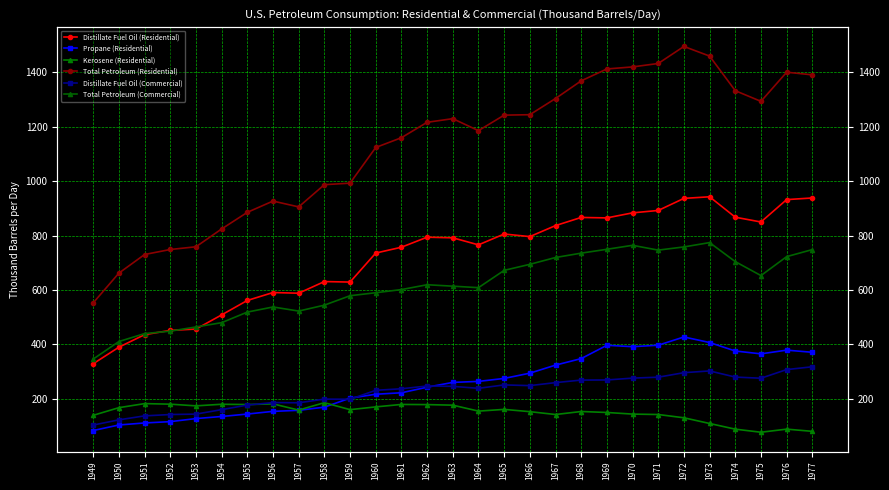

True or false: Total Petroleum (Residential) and Distillate Fuel Oil (Commercial) intersect in this chart.

False